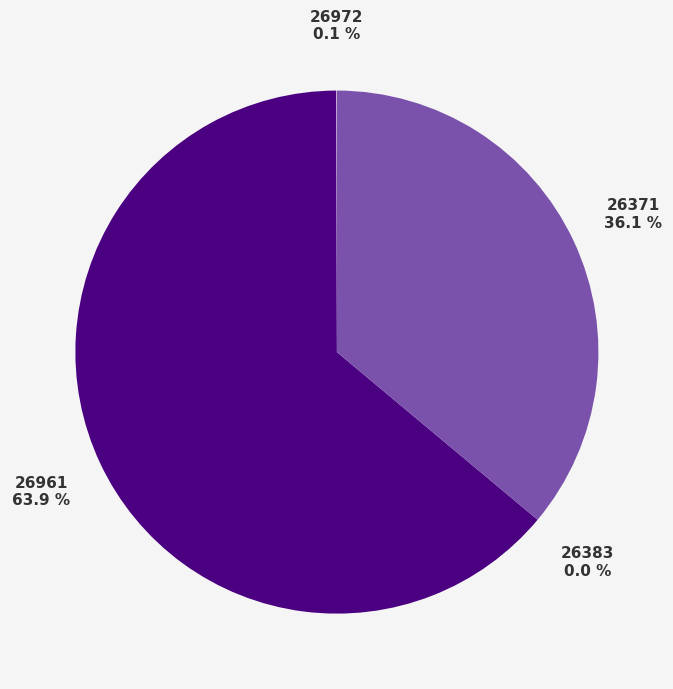

To the nearest percent, what is the difference between the 26961 and 26972 slice percentages?

64%